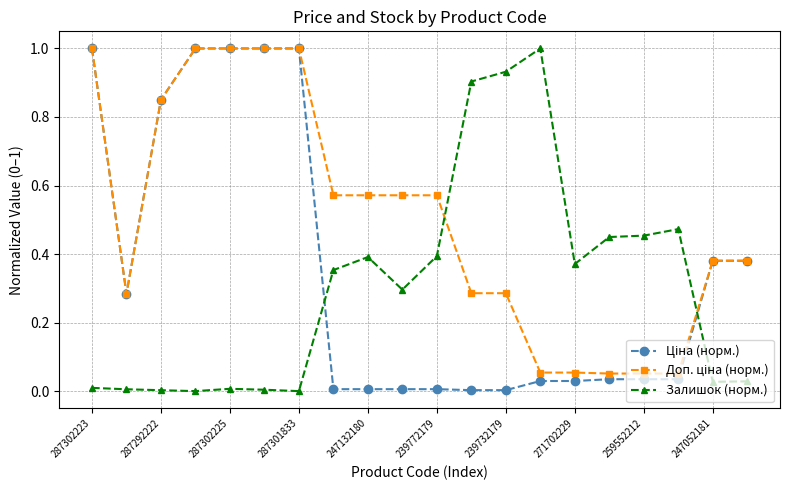

What is the maximum value shown in the chart?

1.0